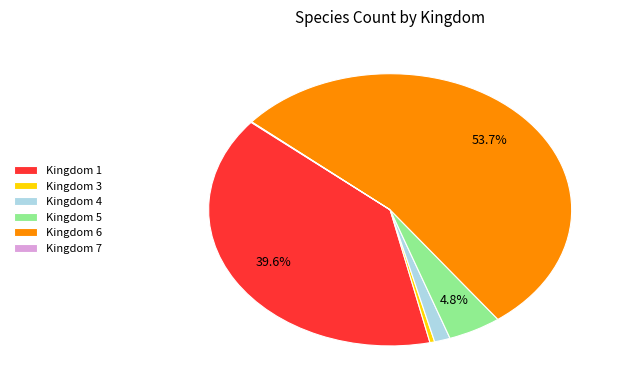

Approximately how many times larger is the value at Kingdom 1 compared to Kingdom 6?

0.7